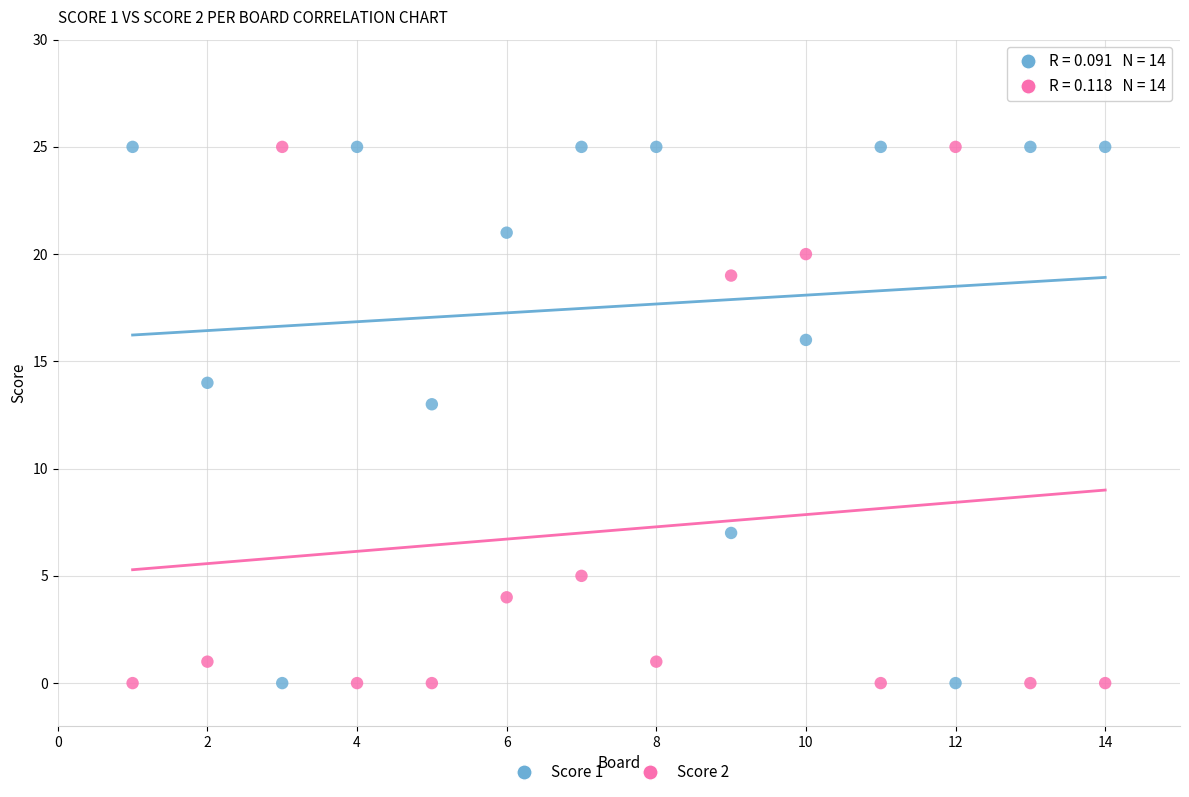

Across all data points, what is the range of X values (max minus min)?

13